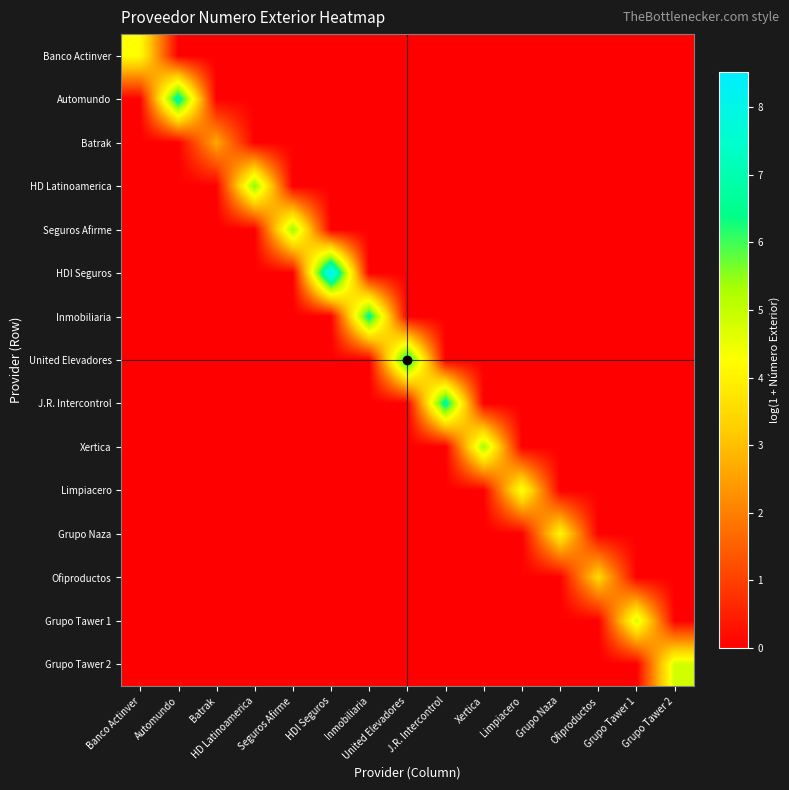

How many series are shown in this chart?

15